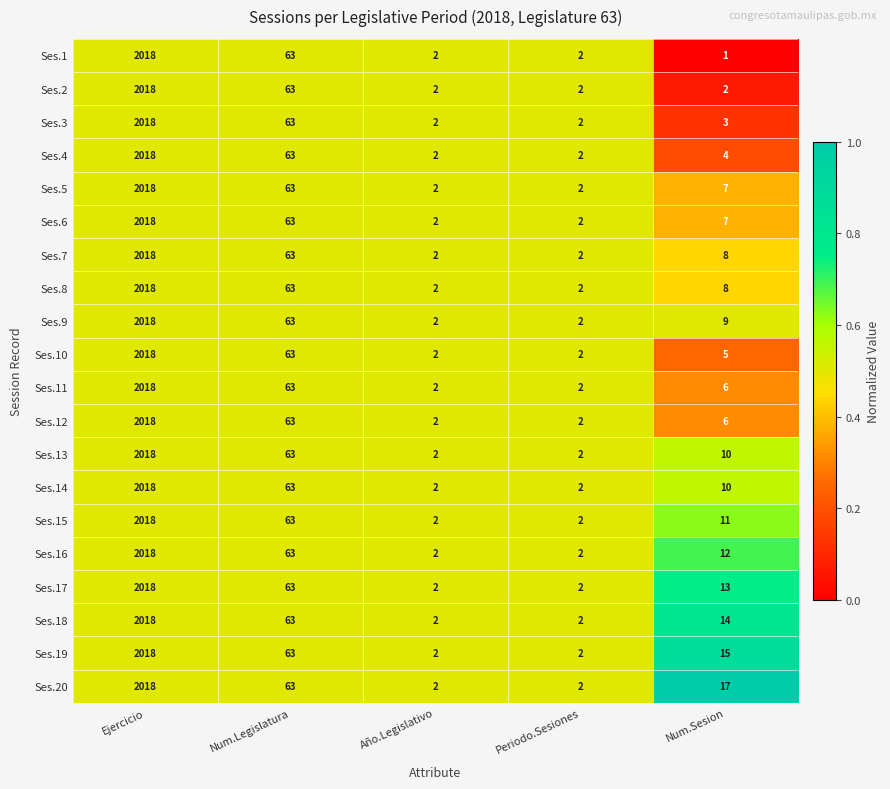

The value of Ses.11 at Num.Sesion is 6. True or false?

True